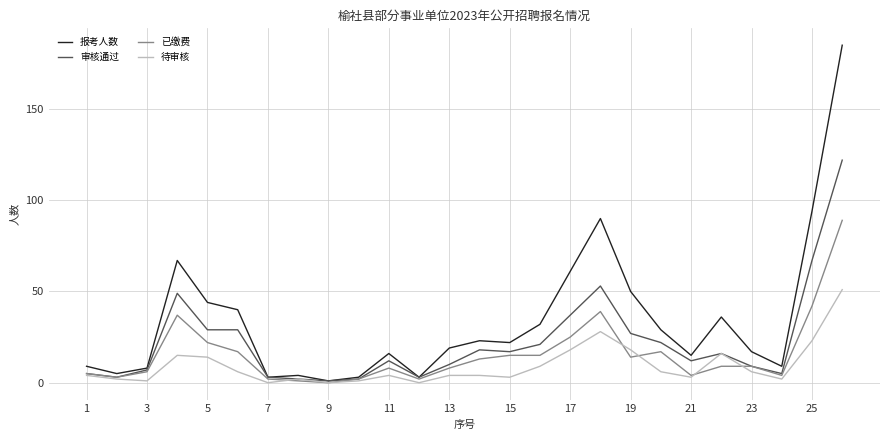

Does the chart have visible grid lines?

Yes